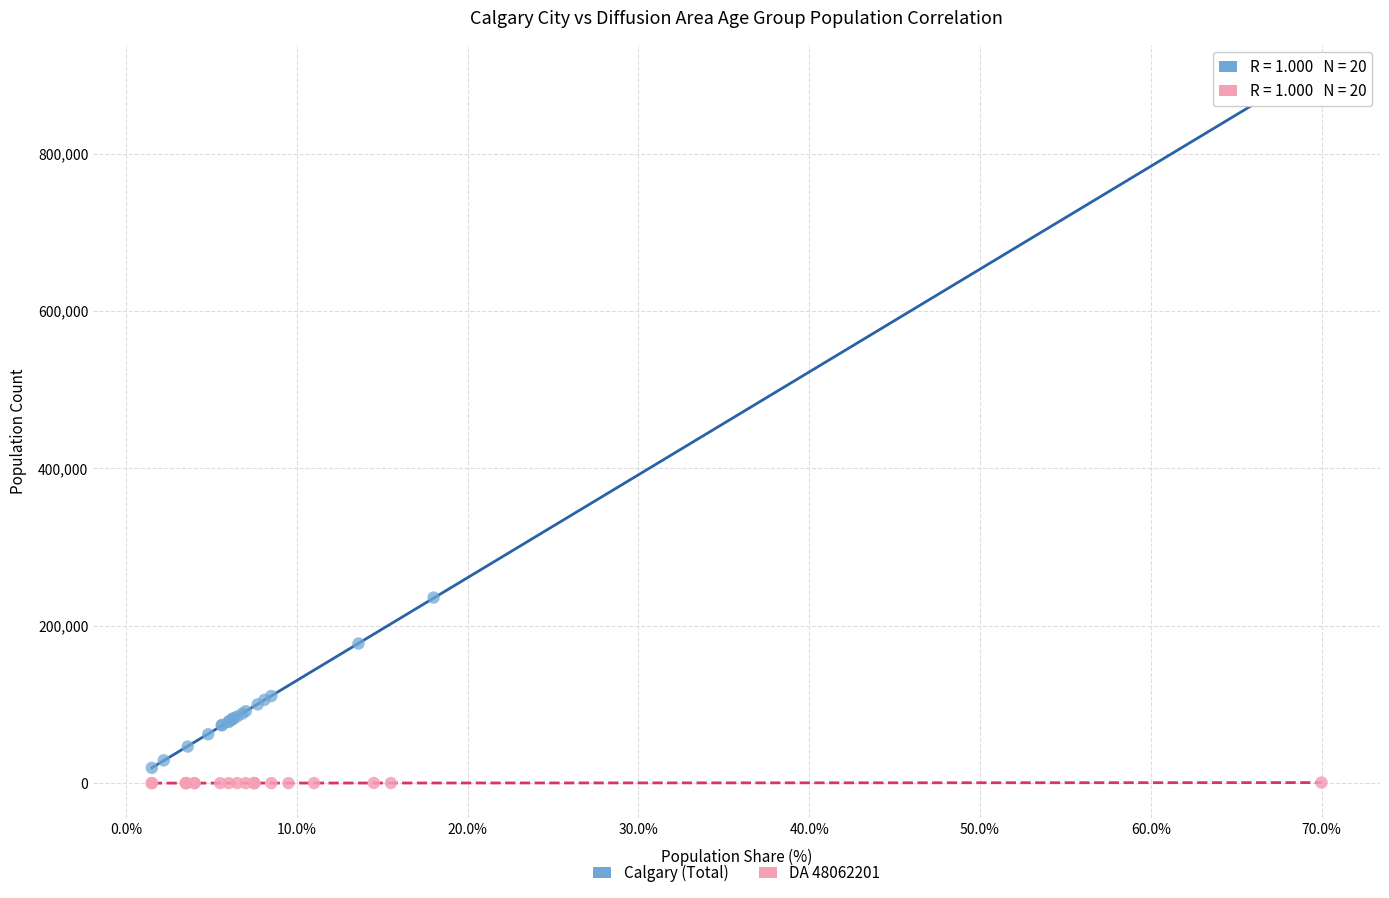

What are all the series names shown in the legend?

Calgary (Total), DA 48062201